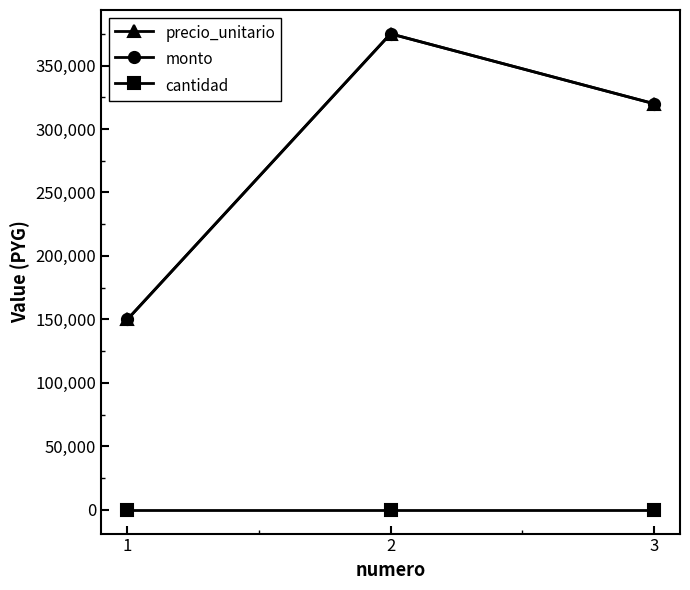

Does the chart have visible grid lines?

No